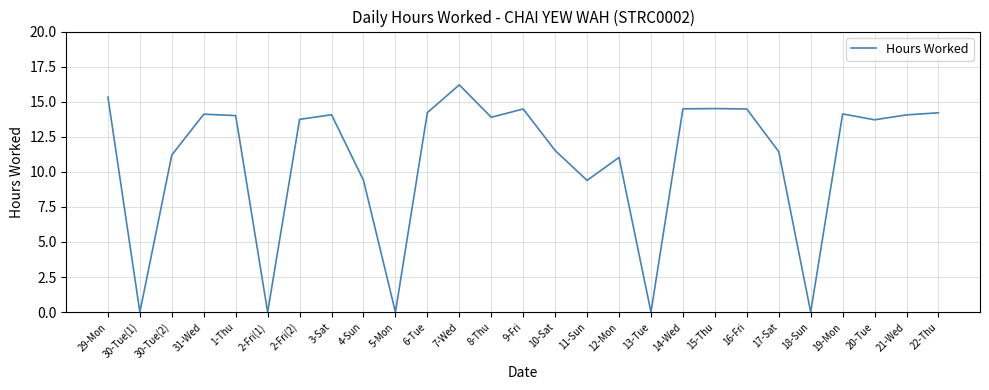

What is the ratio of the value at 20-Tue to the value at 6-Tue?

1.0